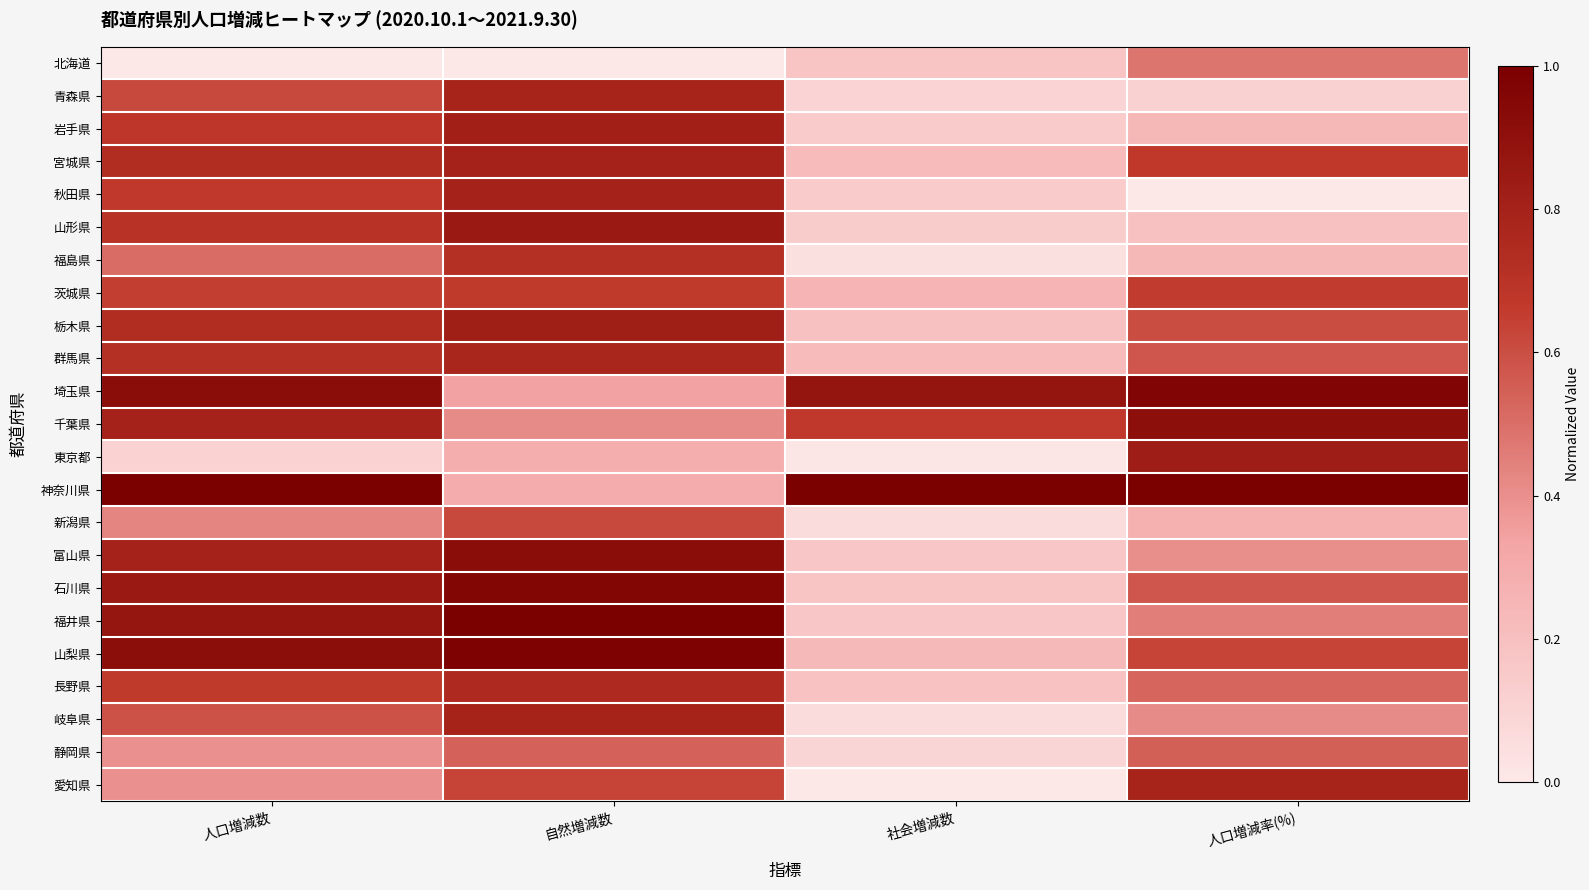

Between 人口増減率(%) and 自然増減数, which is larger?

人口増減率(%)